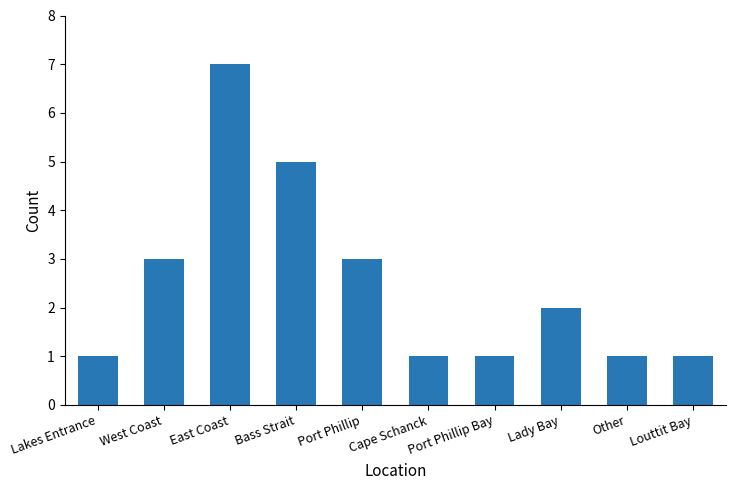

What is the change in value from Lakes Entrance to East Coast?

+6